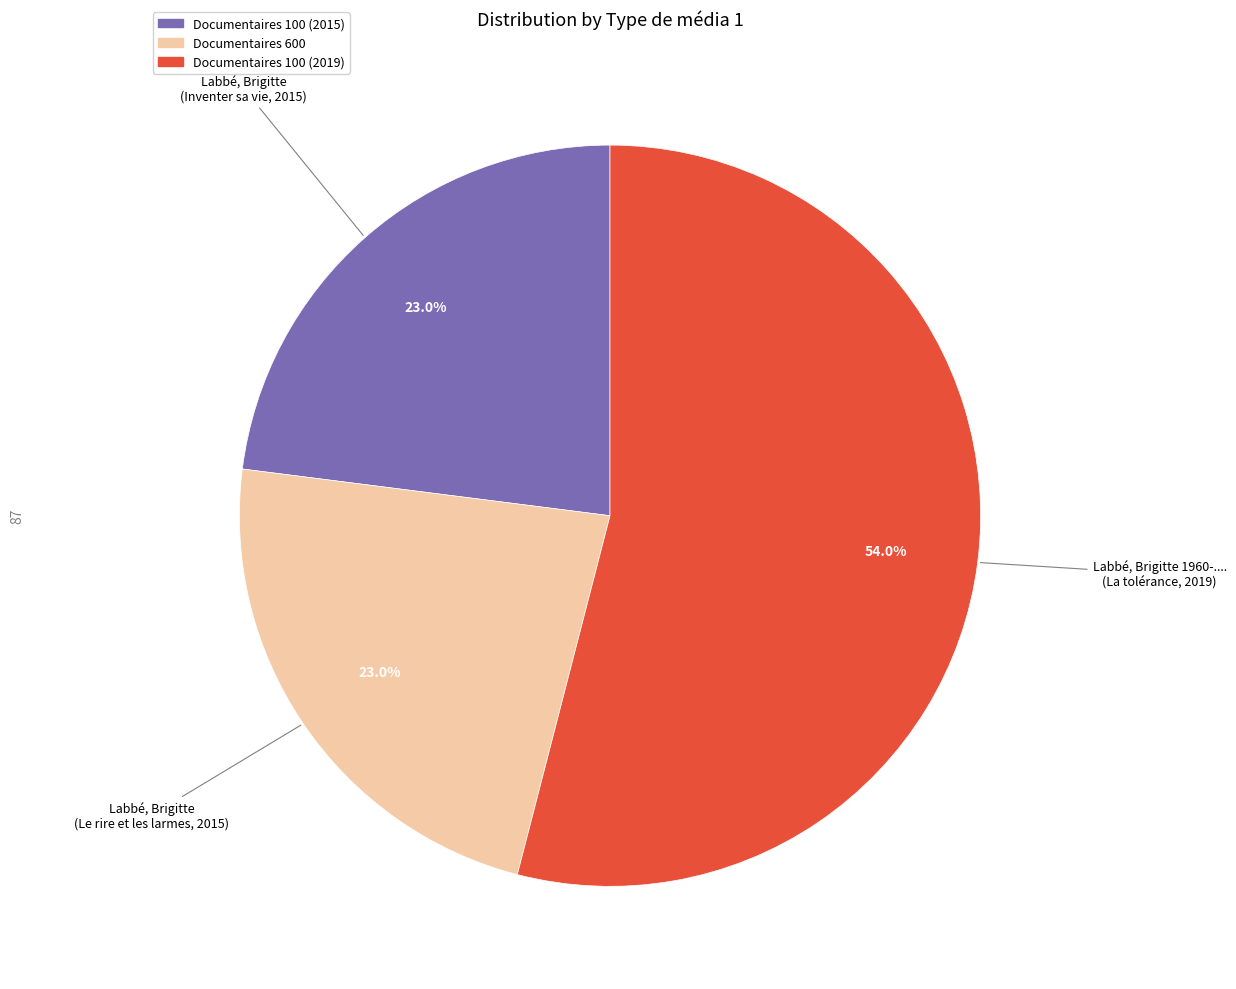

Is it true that Documentaires 100 (2019) is 41% of the pie?

False